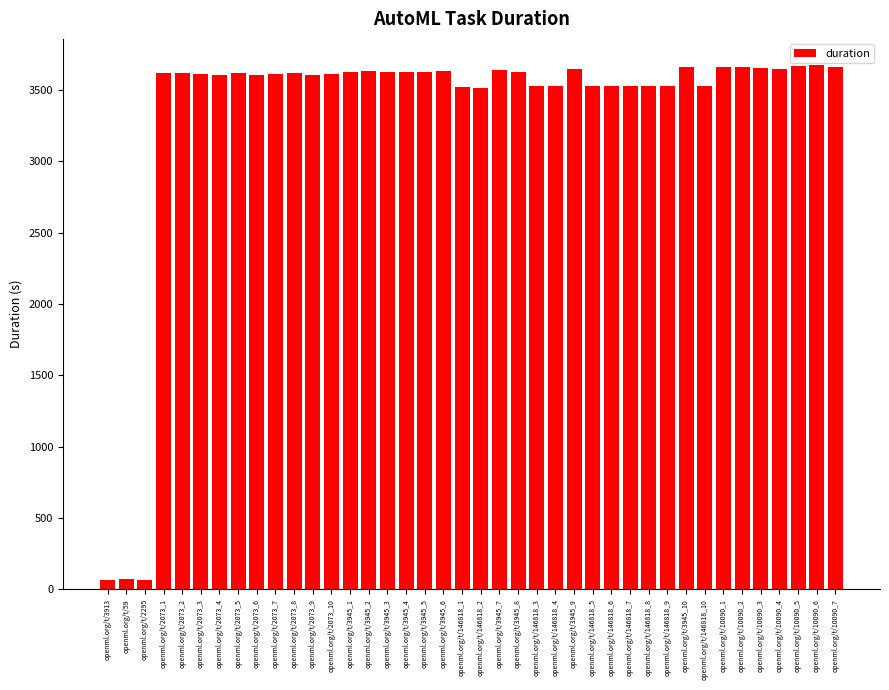

Where does the data first go above 3619?

openml.org/t/2073_1